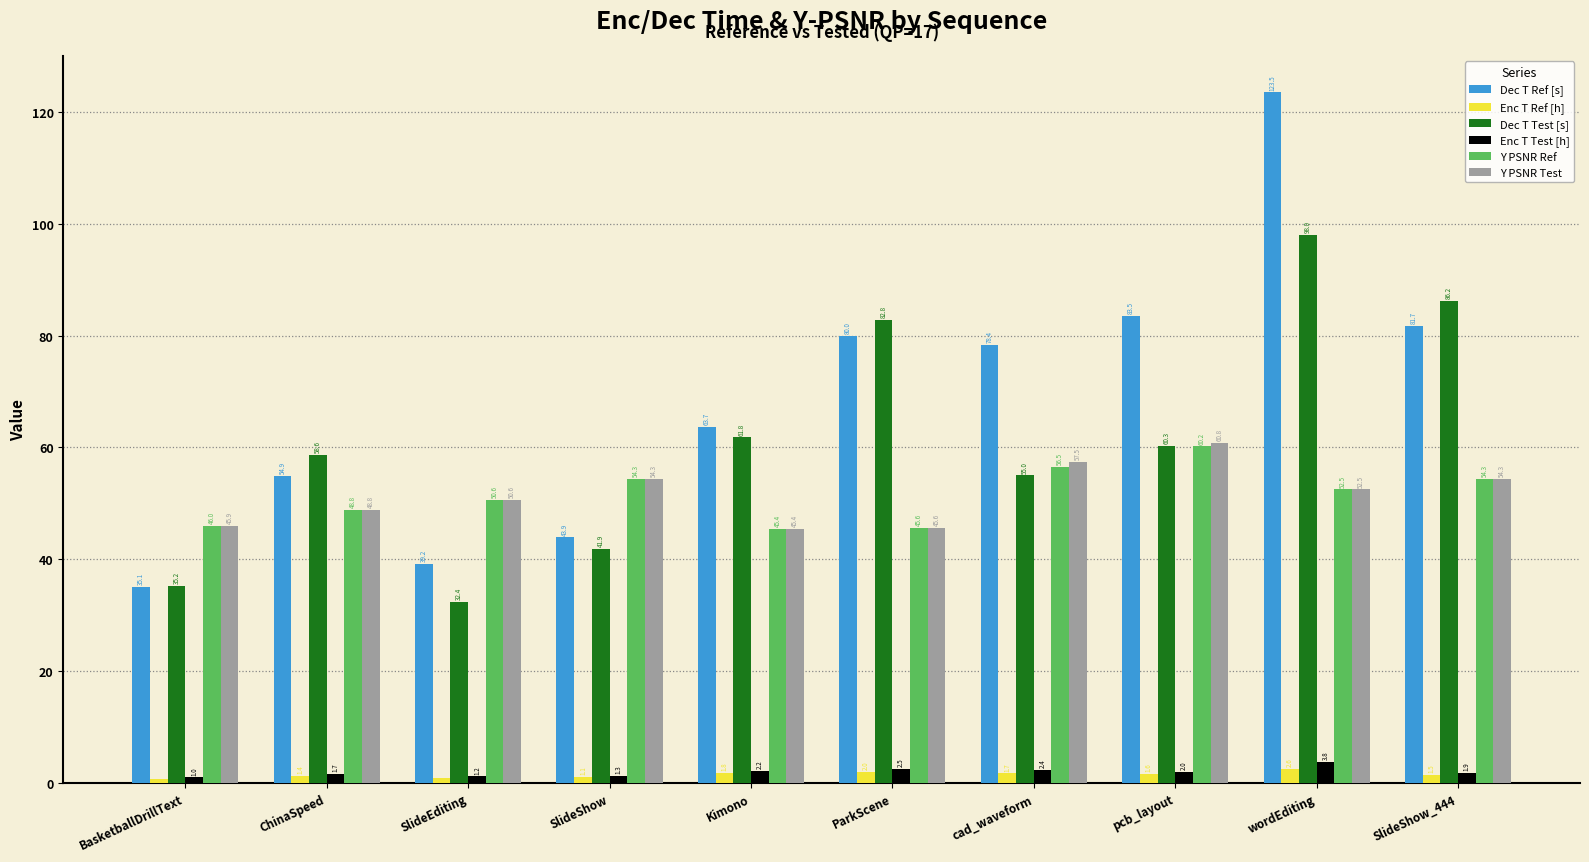

At how many categories does at least one series exceed 98?

1